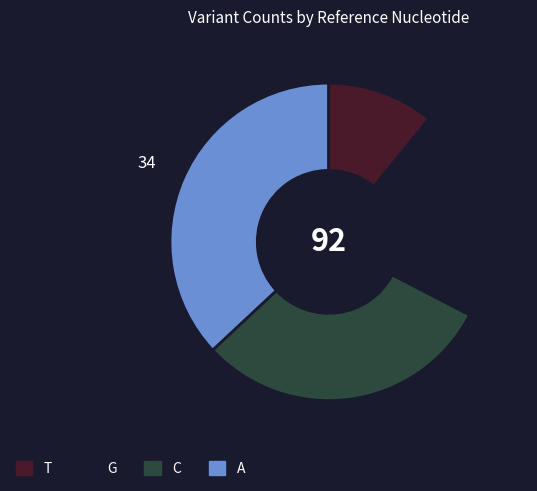

Does any single category account for the majority?

No